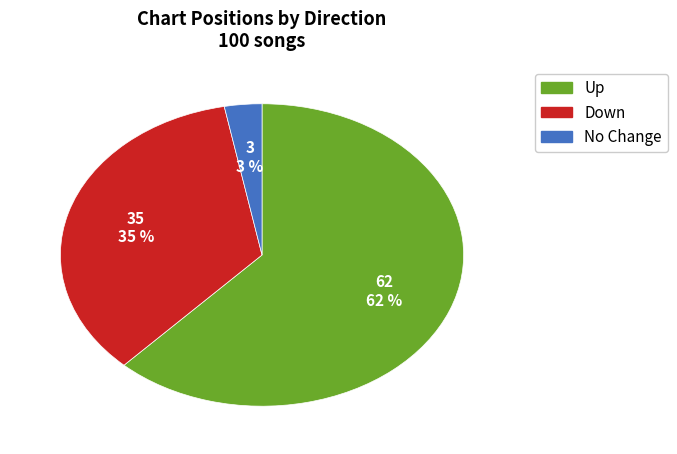

To the nearest percent, what is the average slice percentage?

33%